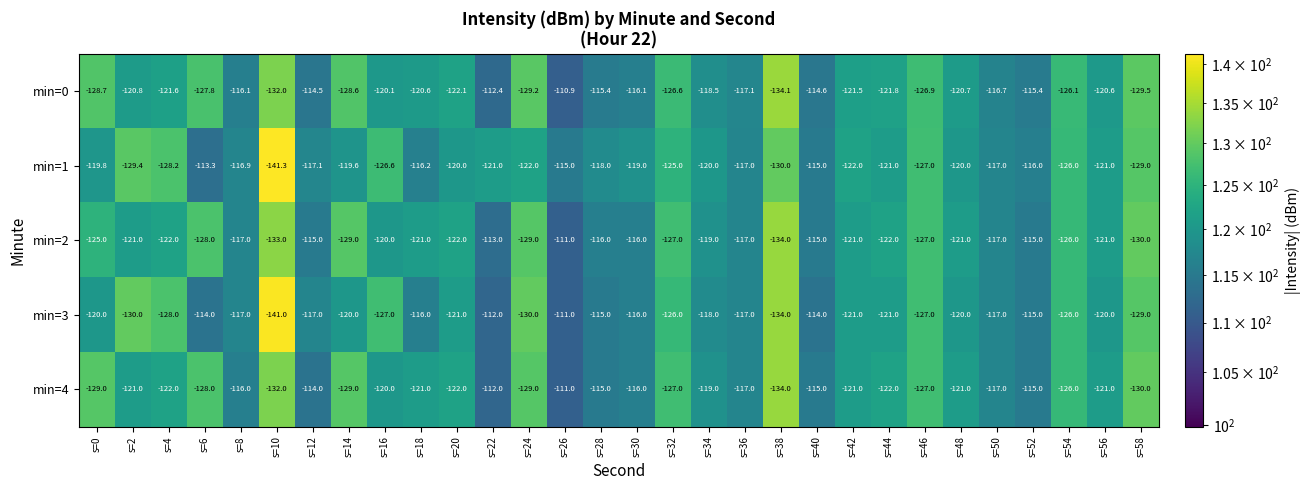

Is it true that min=3 equals -191.0 at s=6?

False